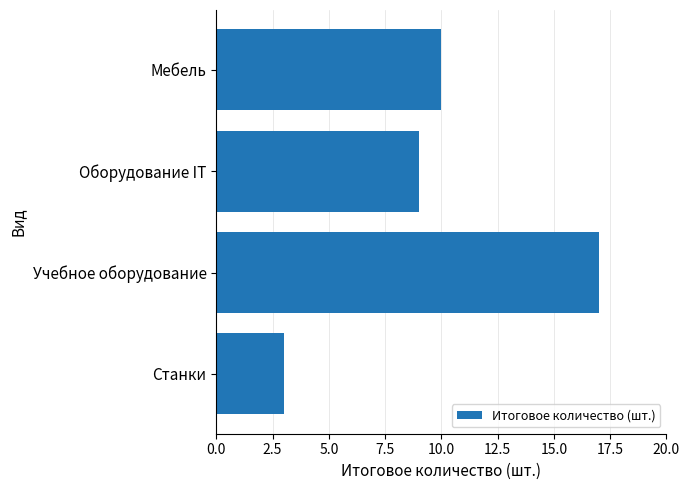

What is the label of the 4th bar from the top?

Станки